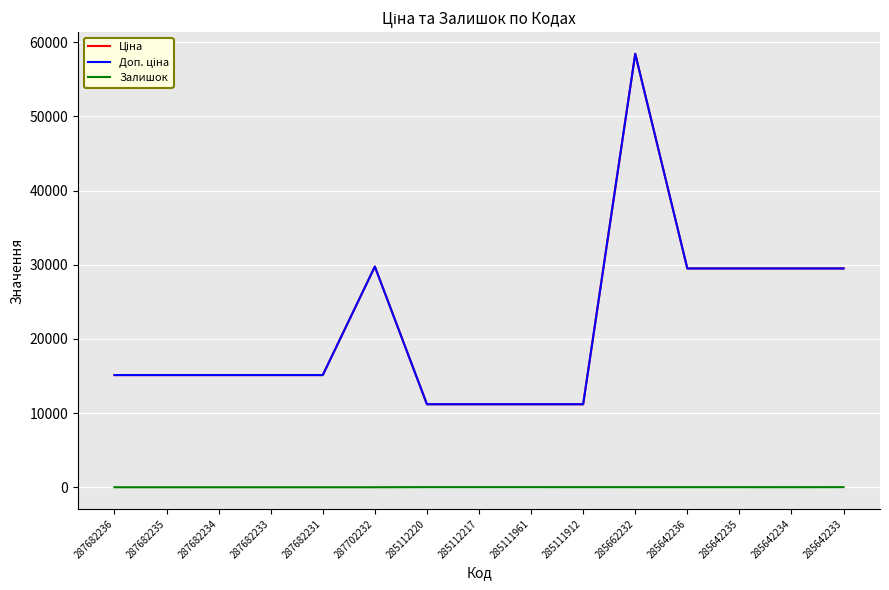

True or false: Доп. ціна and Ціна intersect in this chart.

False